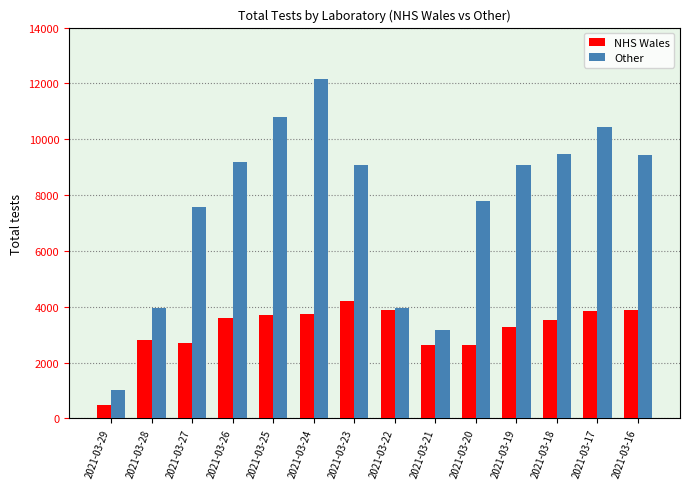

Is it true that Other equals 4002 at 2021-03-20?

False